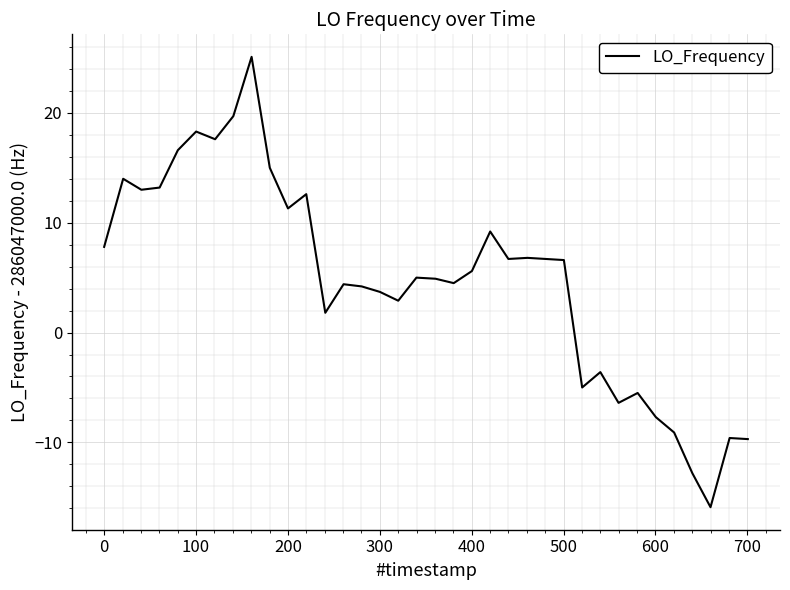

What is the smallest value displayed?

-15.9